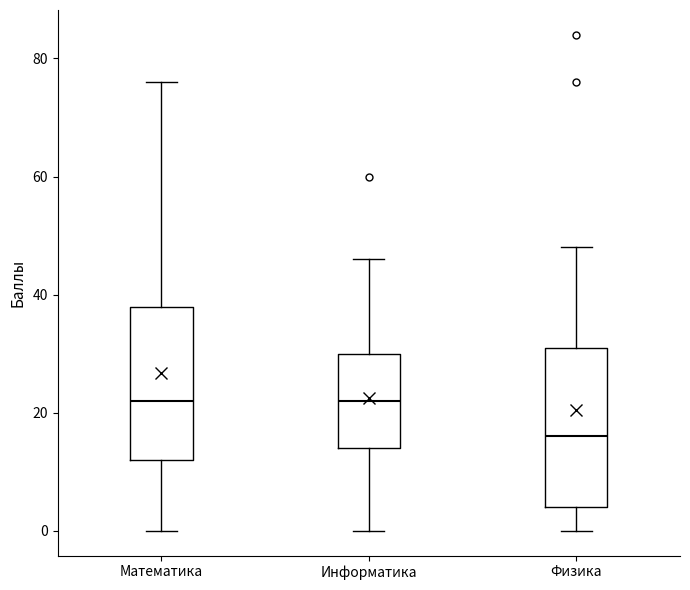

Reading left to right, read every box against the y-axis: the position of its median line, the range the box covers, and the ends of its whiskers. The values are not printed on the chart, so give them approximately, as read against the axis.

Математика: median 22, box 12 to 38, whiskers 0 to 76
Информатика: median 22, box 14 to 30, whiskers 0 to 46
Физика: median 16, box 4 to 32, whiskers 0 to 48